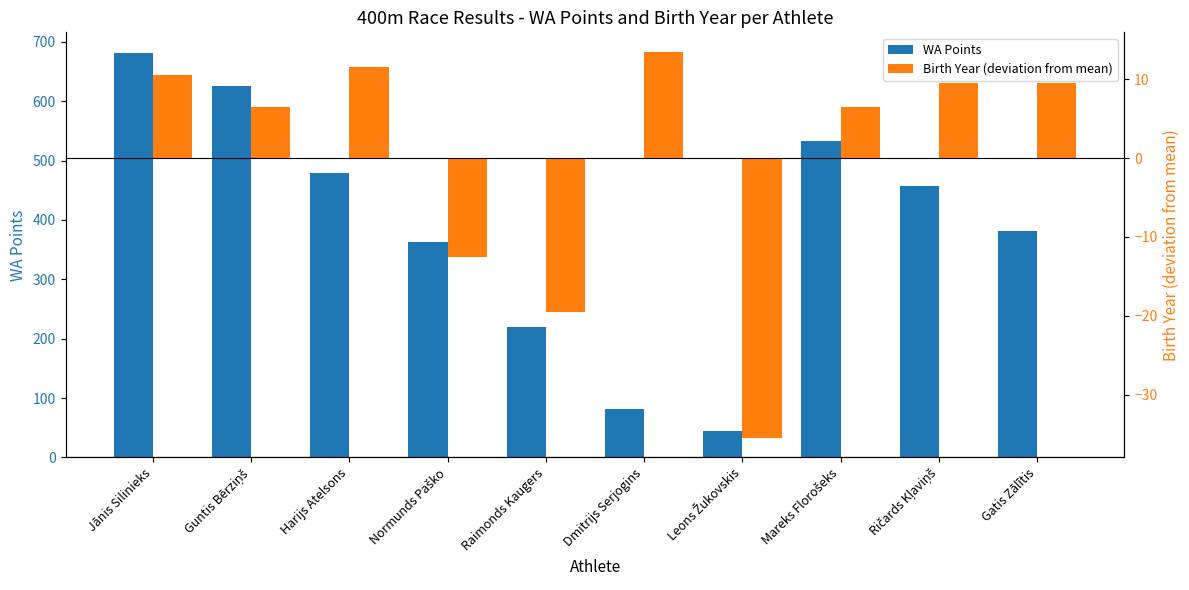

True or false: WA Points has a value of 787.4 at Harijs Atelsons.

False